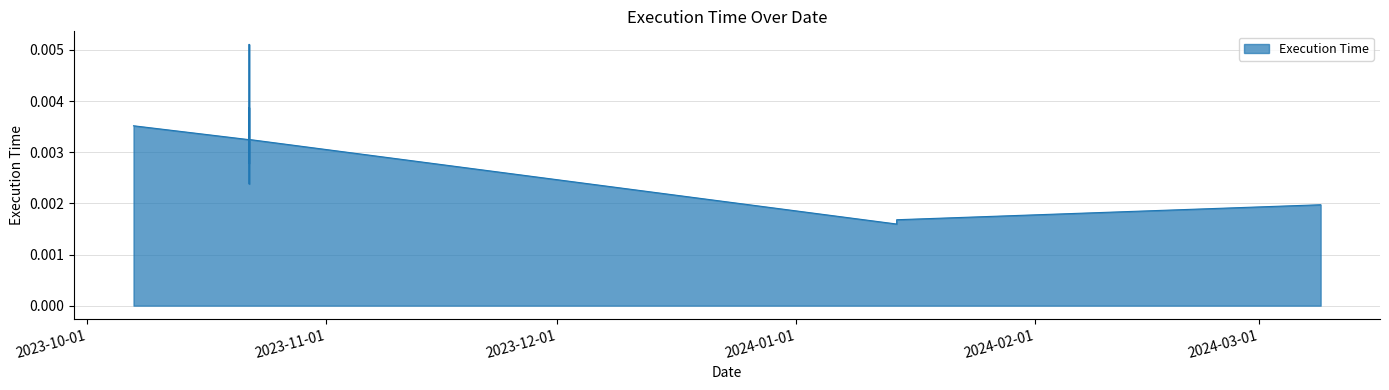

Rank the categories by value from highest to lowest.

2023-10-22, 2023-10-22, 2023-10-07, 2023-10-22, 2023-10-22, 2023-10-22, 2023-10-22, 2024-03-09, 2024-01-14, 2024-01-14